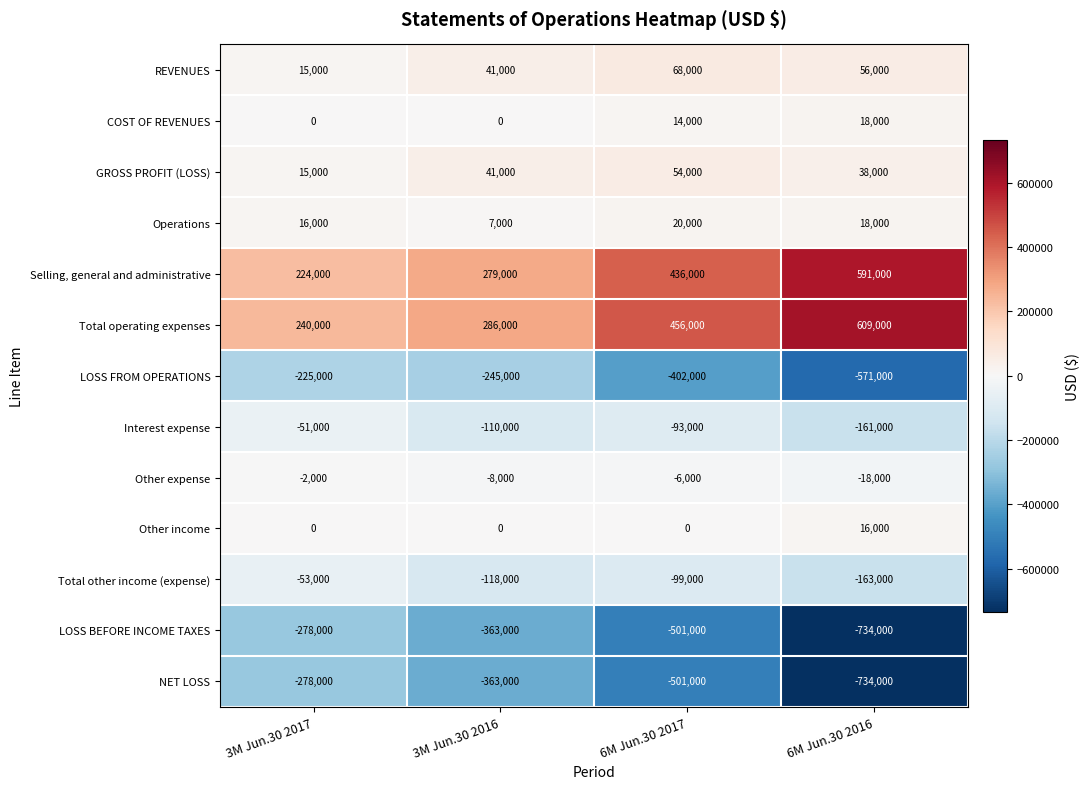

What is the difference between the maximum and second lowest values in the LOSS FROM OPERATIONS series?

177000